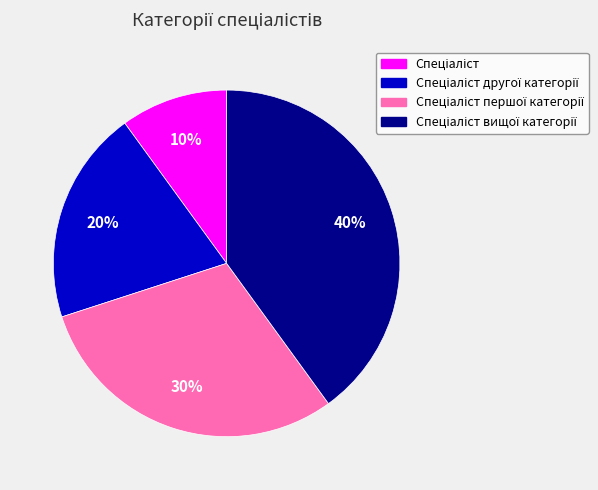

Is there any slice that represents more than half of the pie?

No